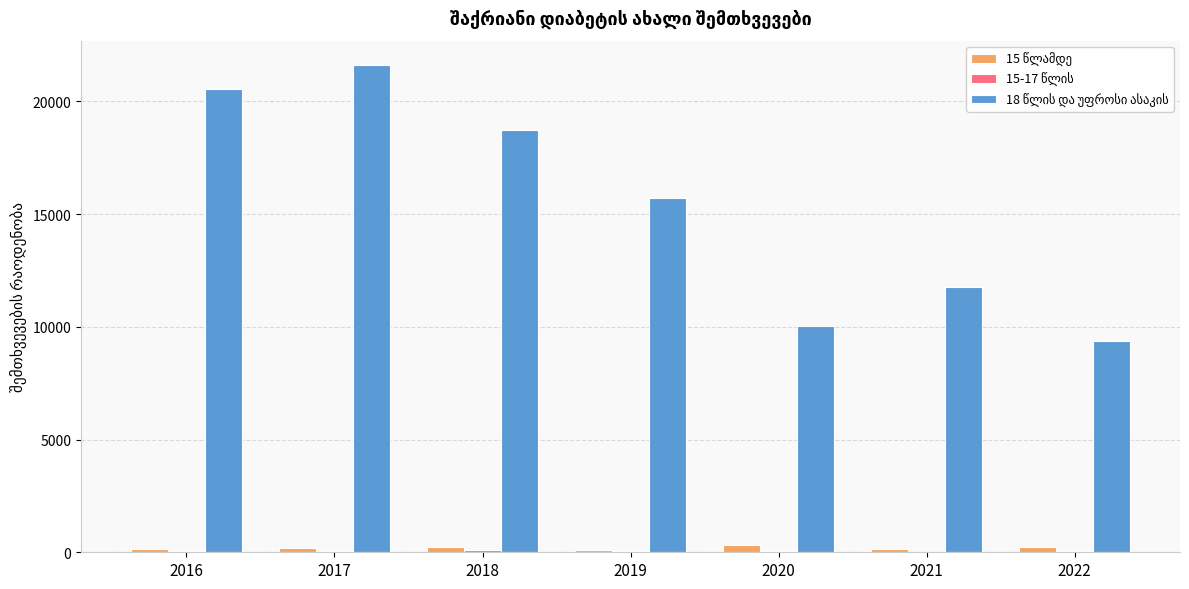

Count the number of categories in the chart.

7